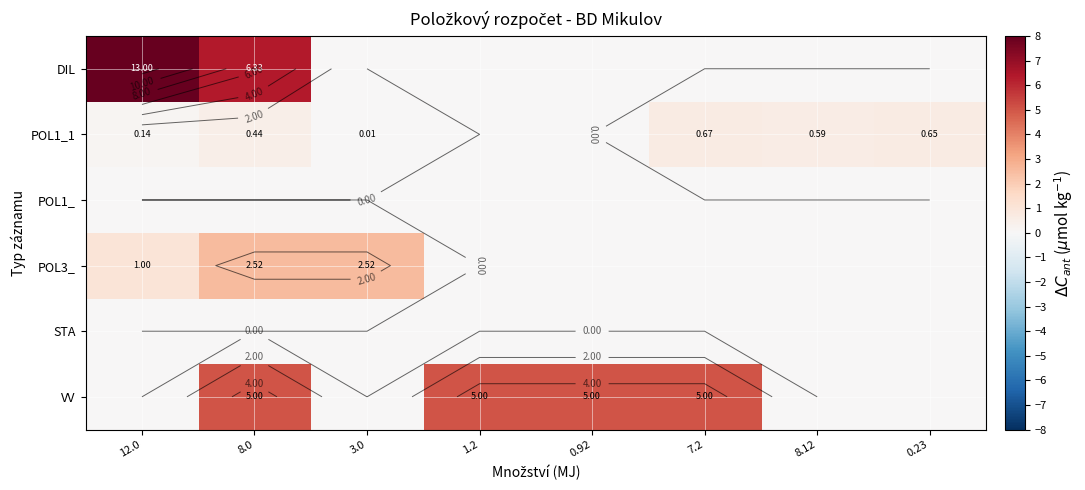

List the series in order of their peak value, lowest first.

POL1_, STA, POL1_1, POL3_, VV, DIL